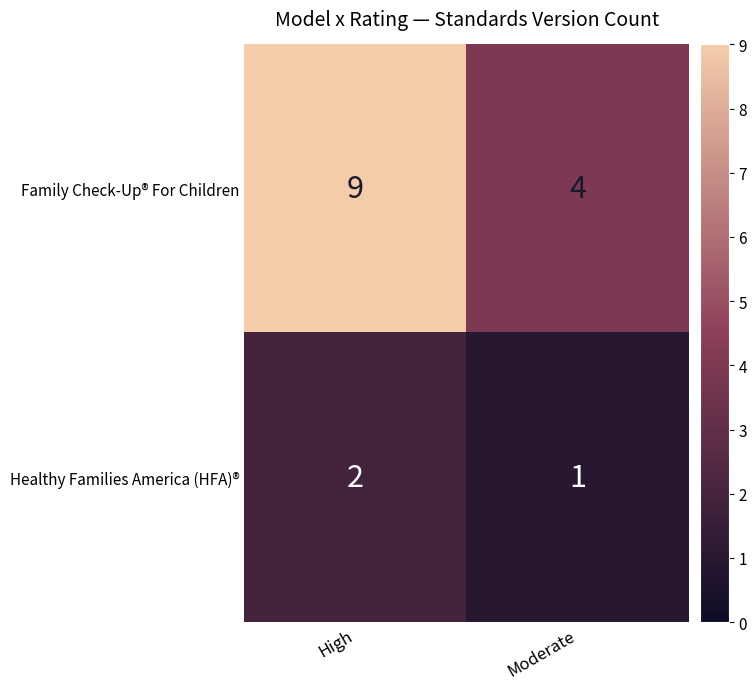

True or false: Healthy Families America (HFA)® has a value of 1 at Moderate.

True